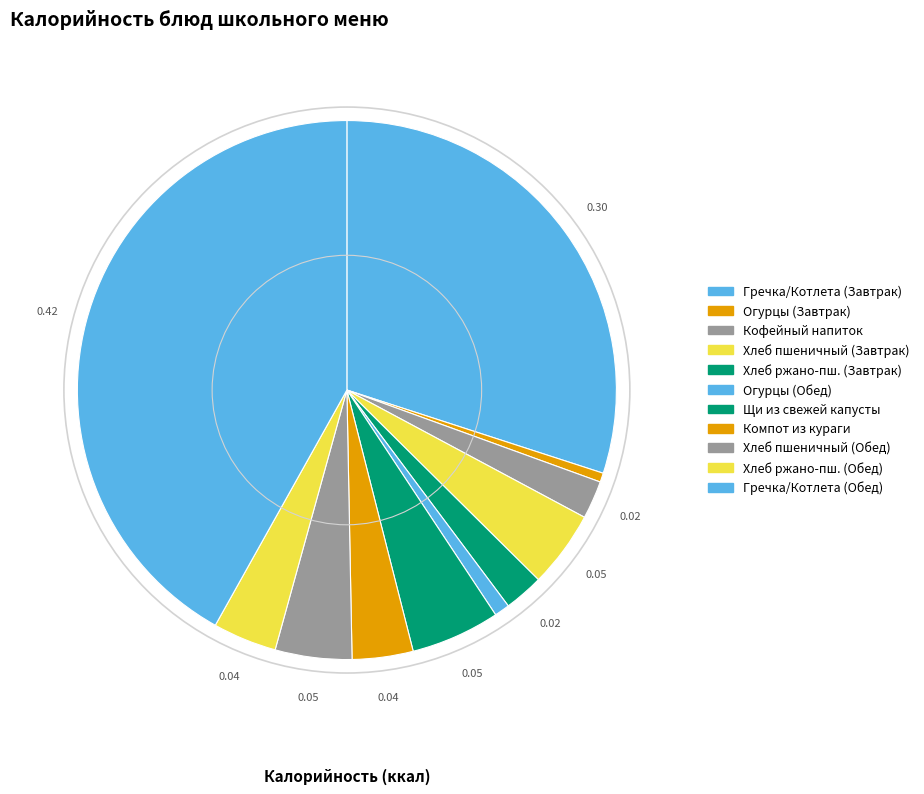

Count the number of slices in the pie.

11